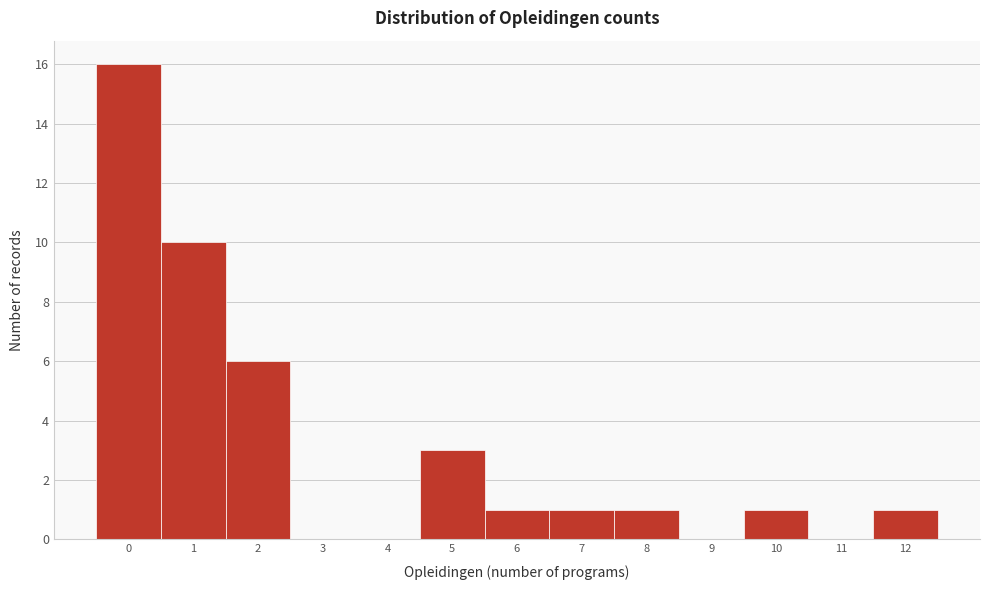

What is the height of the bar covering 0.5 to 1.5 on the x-axis? The values are not printed on the chart, so give them approximately, as read against the axis.

10